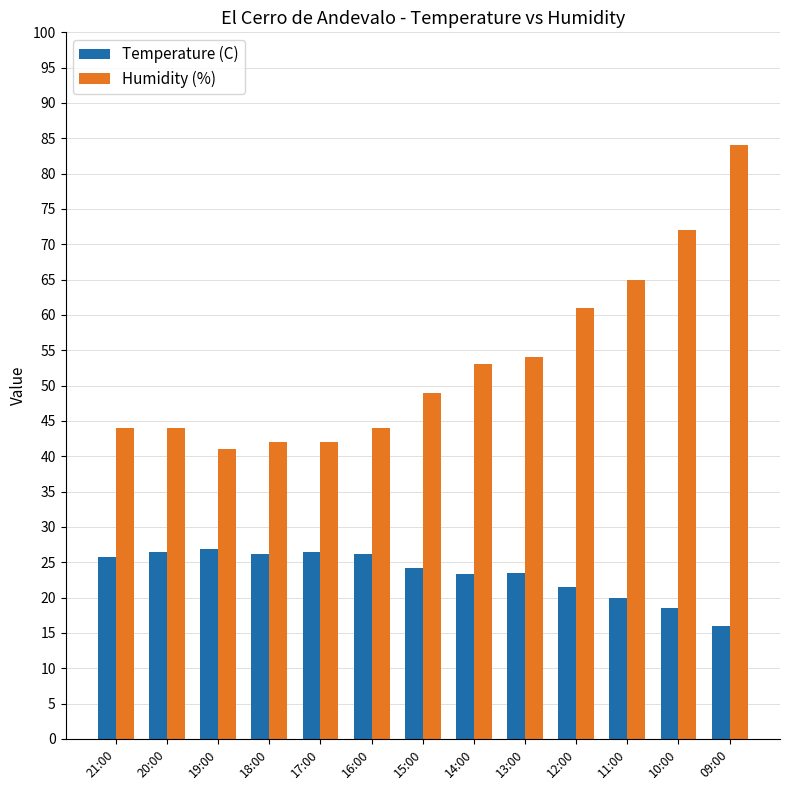

How many distinct data groups are displayed?

2